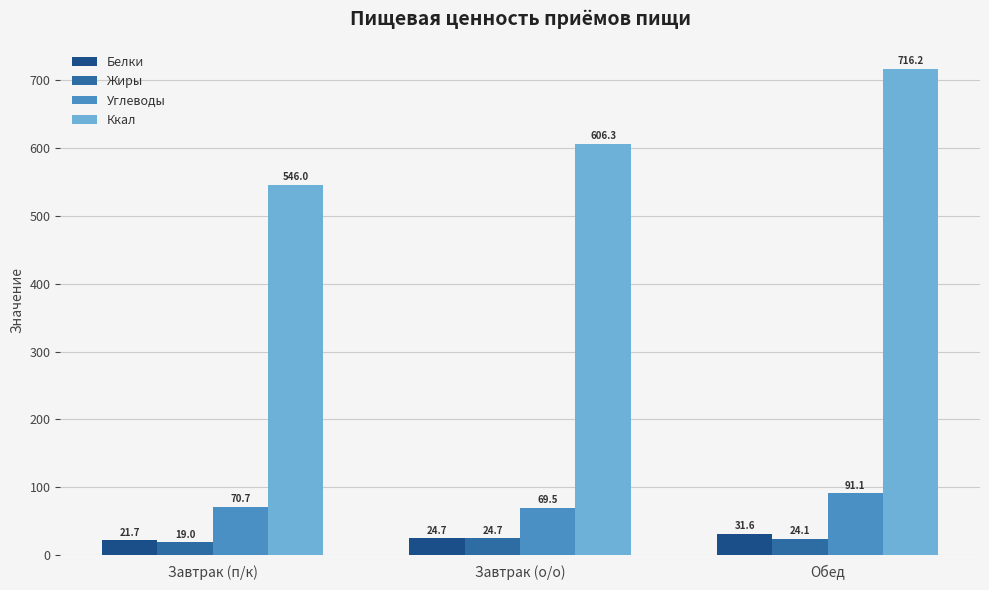

What is the sum of all Углеводы values?

231.3